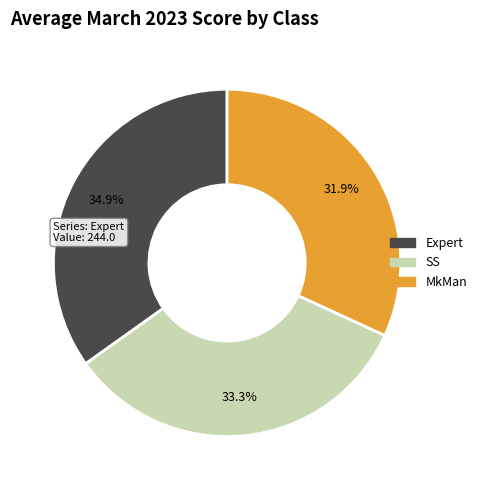

To the nearest percent, what is the difference between the largest and smallest slice percentages?

3%